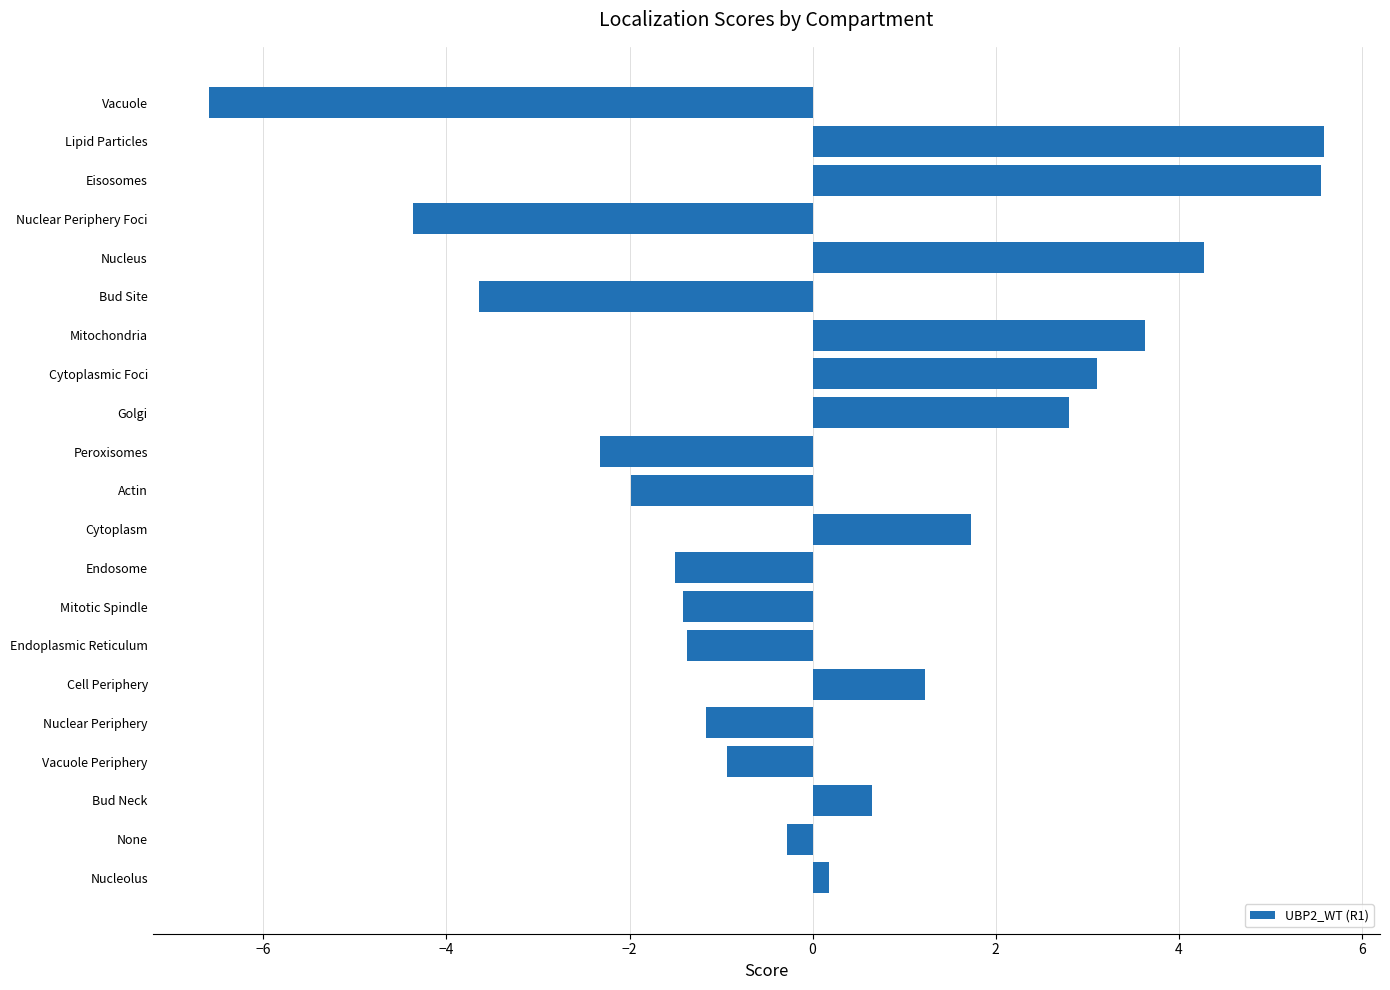

The chart shows a value of 2.1 at Mitochondria. True or false?

False